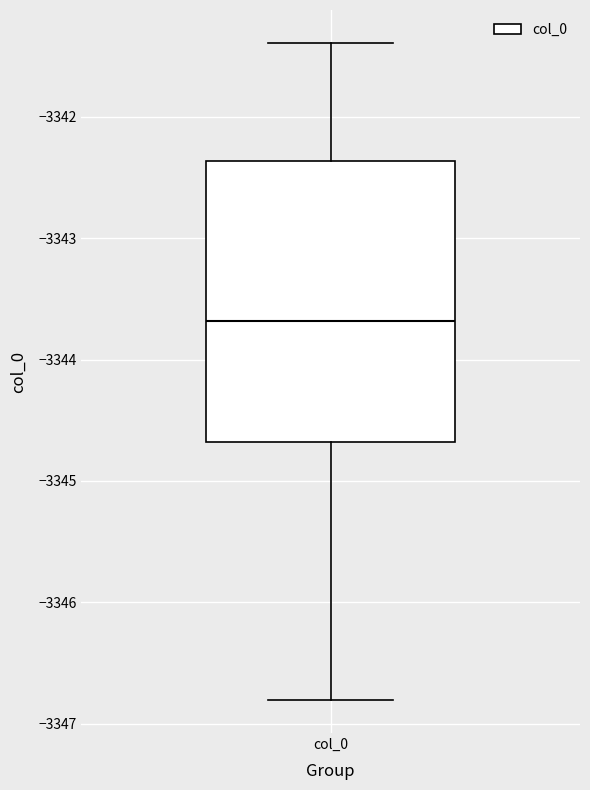

Where is the upper edge of the box for col_0 on the y-axis? The values are not printed on the chart, so give them approximately, as read against the axis.

-3342.4